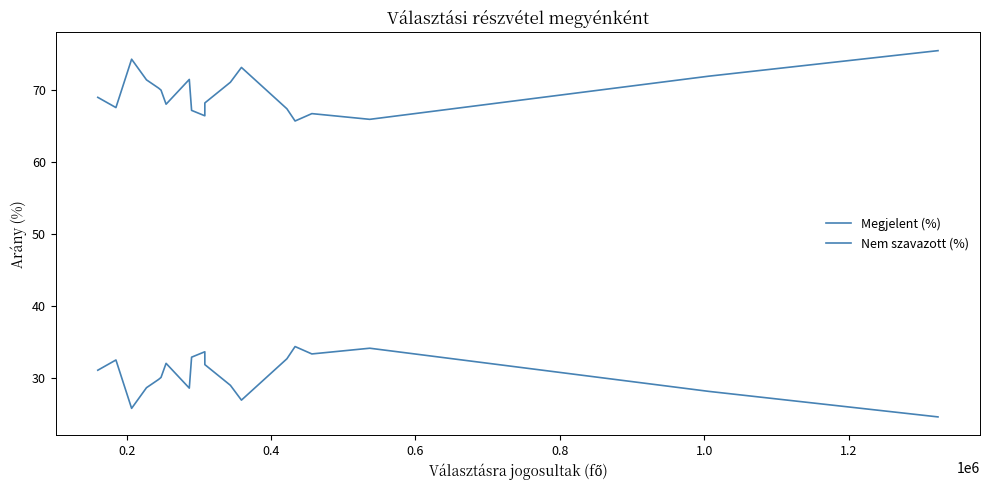

Does the chart have visible grid lines?

No